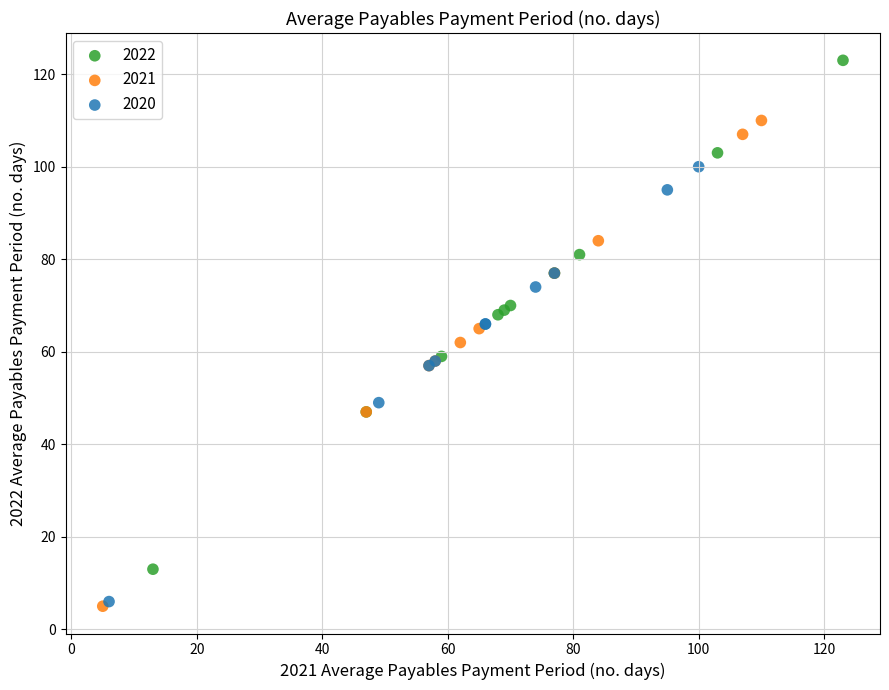

Which series reaches the maximum Y coordinate?

2022